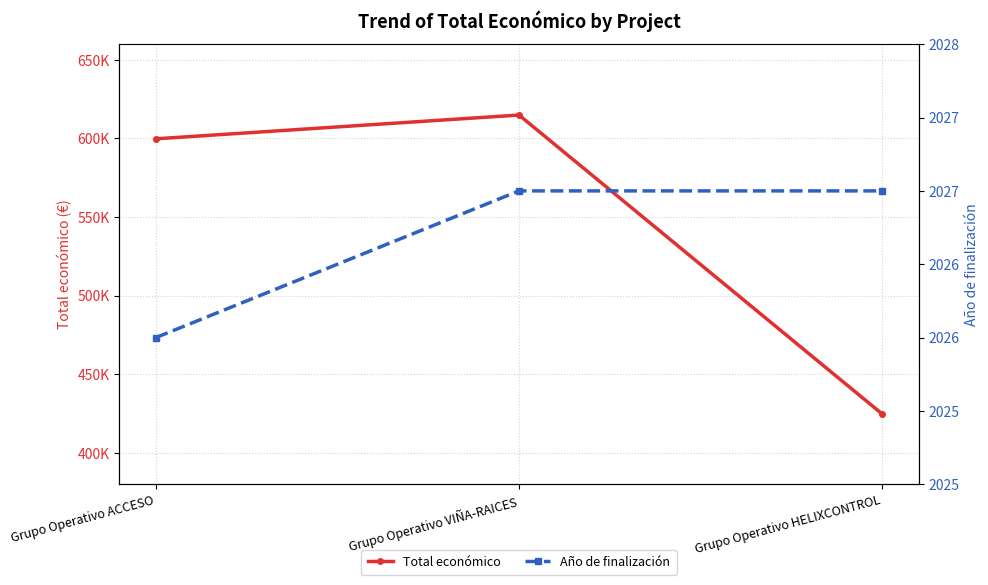

The value of Total económico at Grupo Operativo VIÑA-RAICES is 614907. True or false?

True